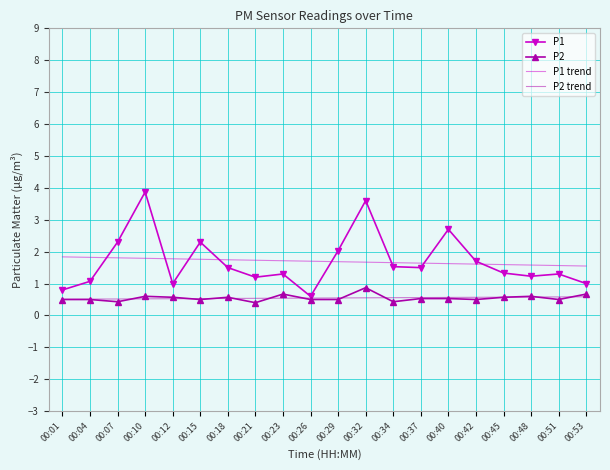

What is the spread (max minus min) of values at 00:21?

1.3